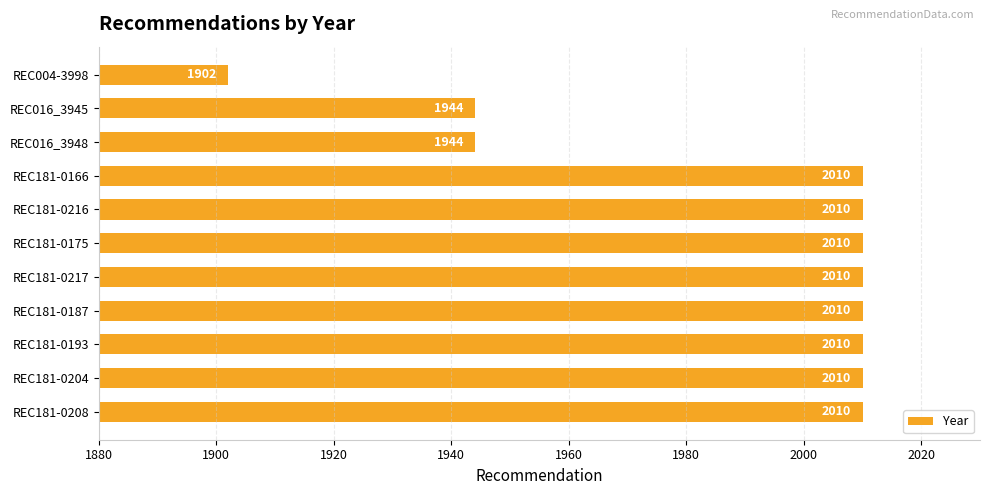

What is the greatest value displayed?

2010